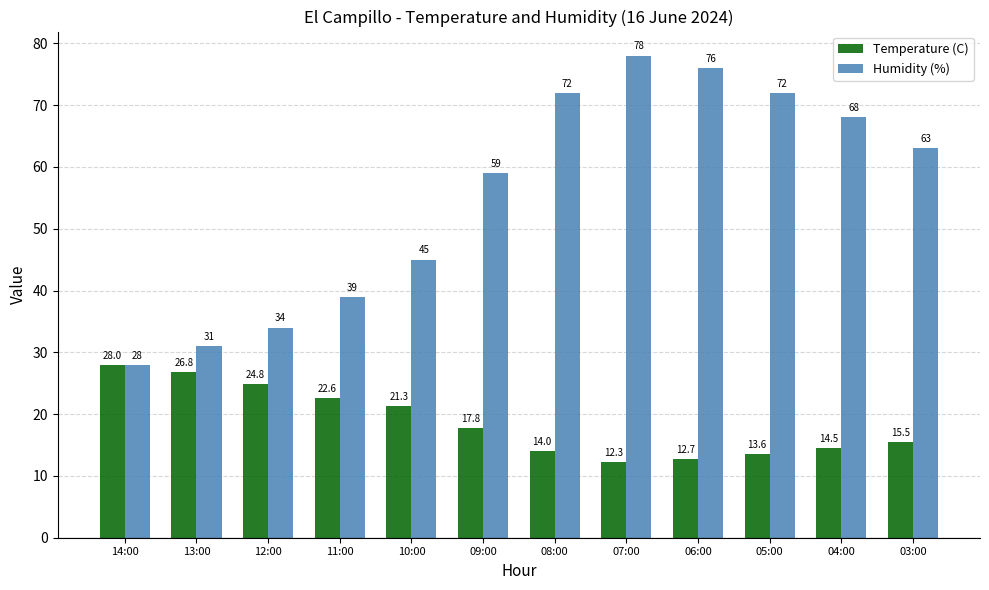

The Humidity (%) series shows 76.0 at 06:00. True or false?

True